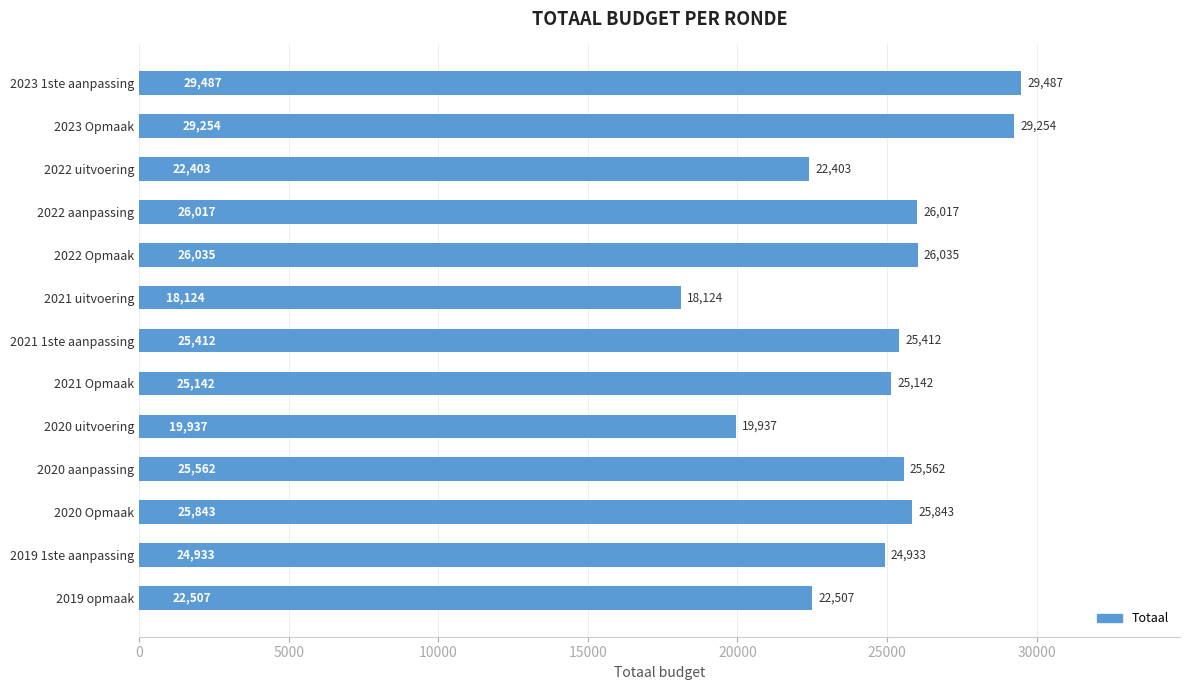

Between 2021 1ste aanpassing and 2022 uitvoering, which is larger?

2021 1ste aanpassing